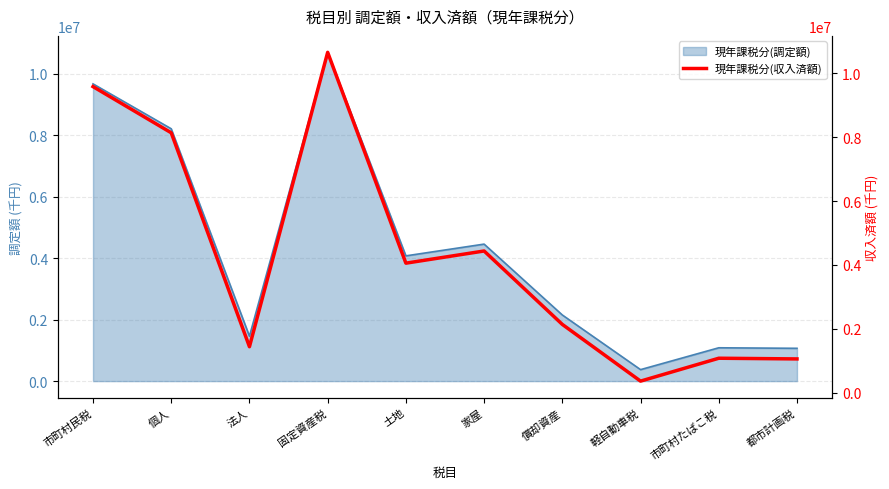

Does the chart display data point markers on the line(s)?

No